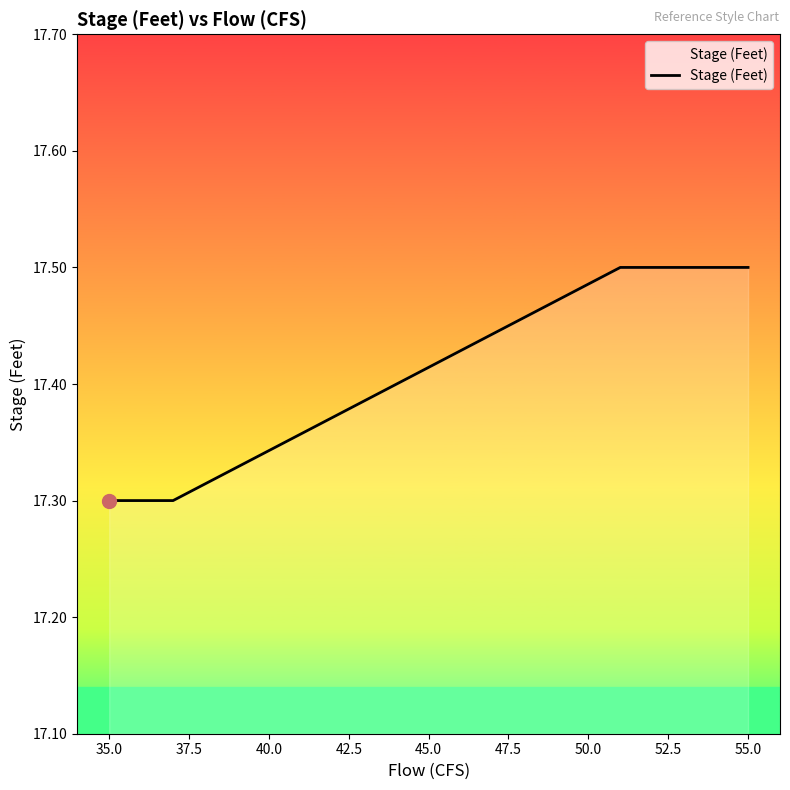

Approximately how many times larger is the value at 35.0 compared to 55.0?

1.0